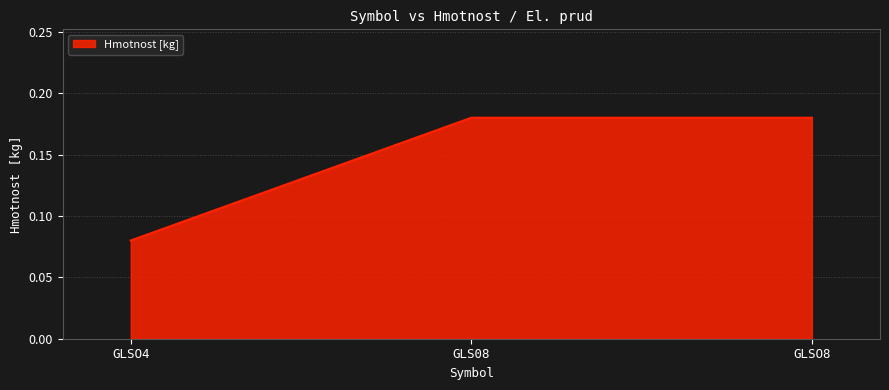

What is the sum of all values?

0.4